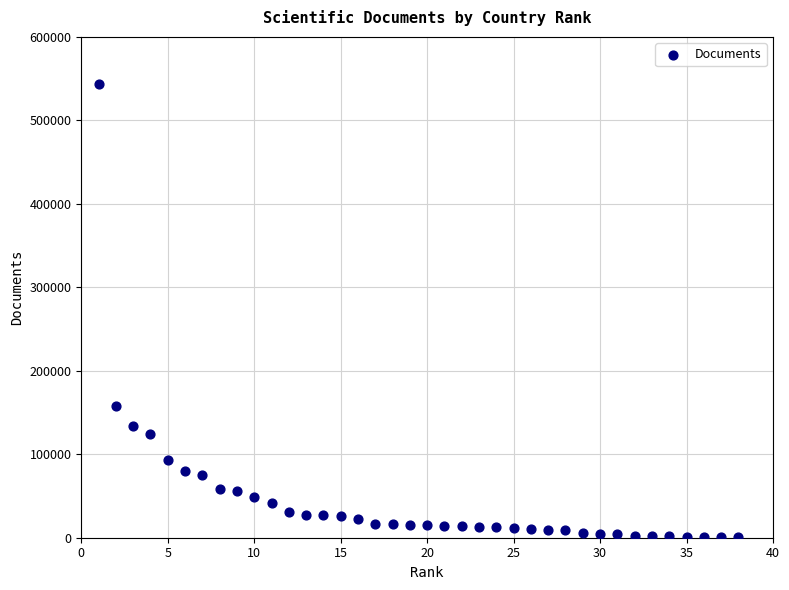

What is the range of X values (max minus min)?

37